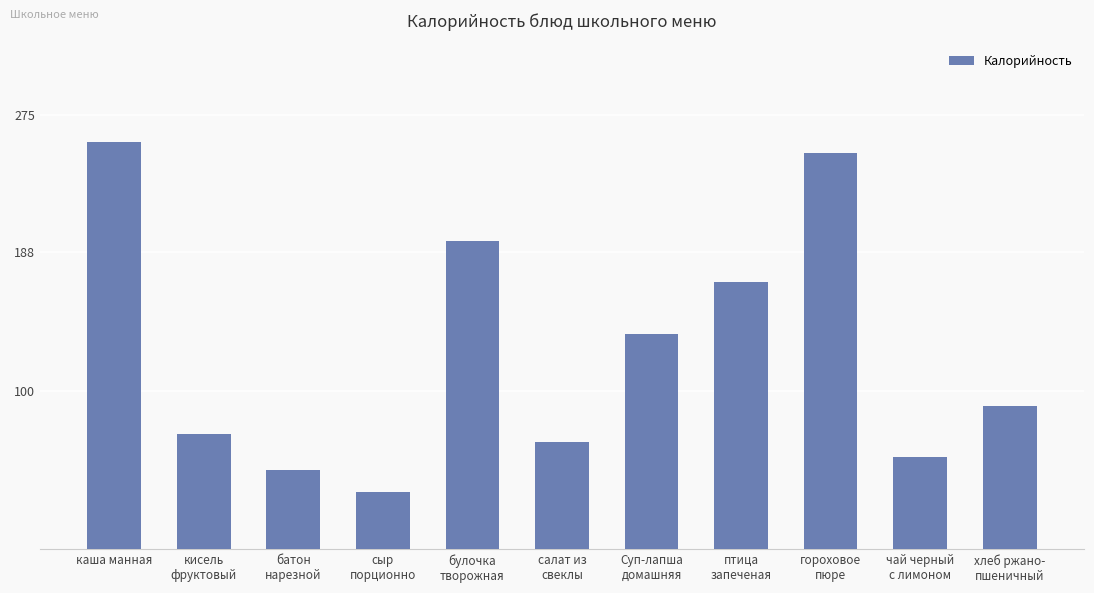

What is the greatest value displayed?

257.6